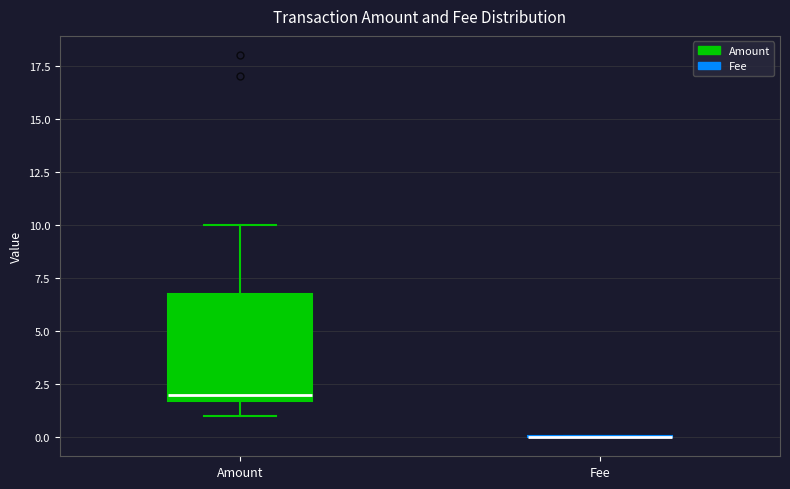

Which box is the tallest, from its lower edge to its upper edge?

Amount